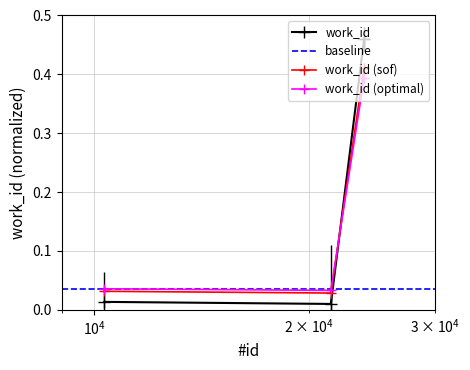

True or false: work_id has more than 1 interior local peaks.

False